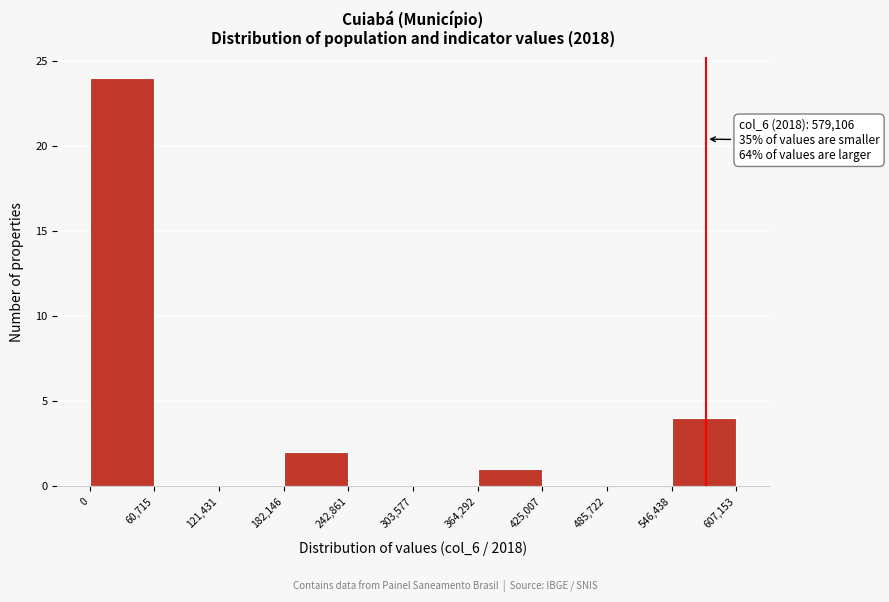

Which range on the x-axis has the tallest bar?

0 to 60,715